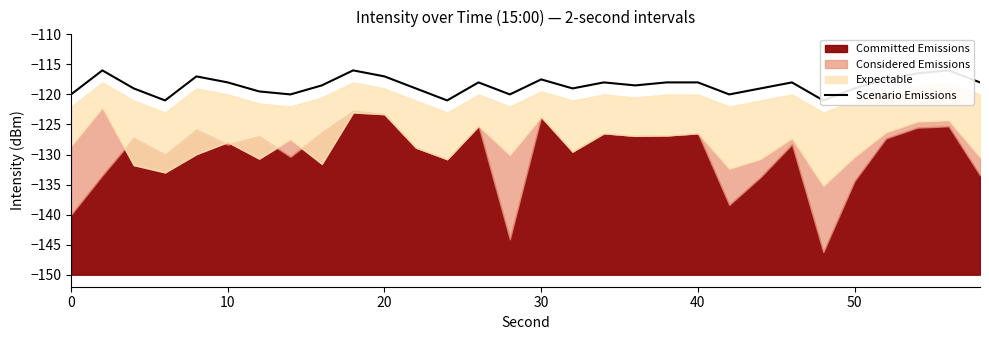

What is the greatest value displayed?

-116.0